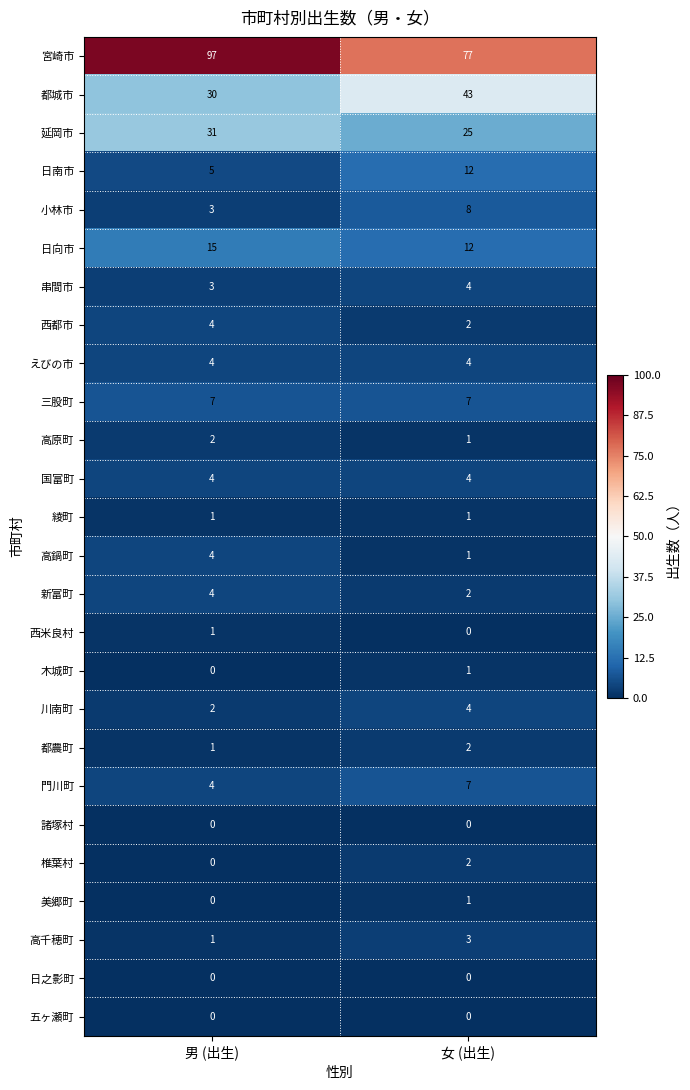

Which category has the lowest value in the 日向市 series?

女 (出生)